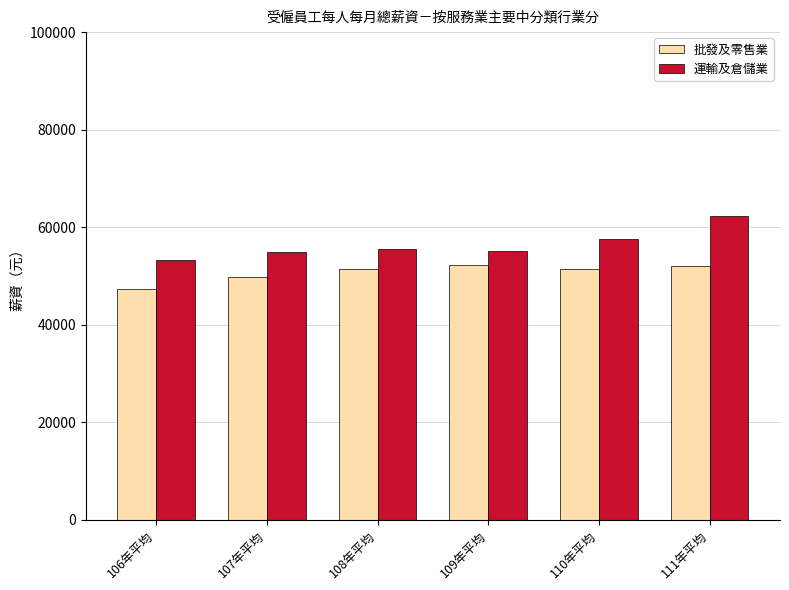

What is the label of the 1st bar from the left?

106年平均